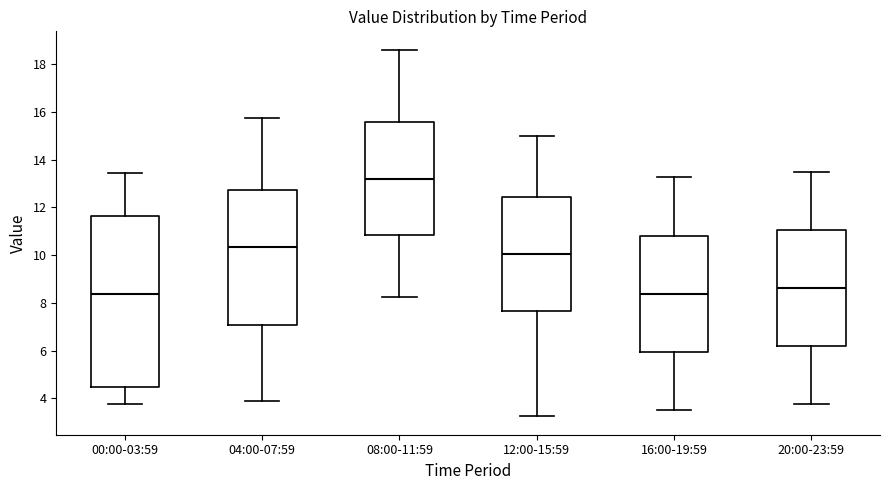

Reading left to right, read every box against the y-axis: the position of its median line, the range the box covers, and the ends of its whiskers. The values are not printed on the chart, so give them approximately, as read against the axis.

00:00-03:59: median 8.4, box 4.4 to 11.6, whiskers 3.8 to 13.4
04:00-07:59: median 10.4, box 7.0 to 12.8, whiskers 4.0 to 15.8
08:00-11:59: median 13.2, box 10.8 to 15.6, whiskers 8.2 to 18.6
12:00-15:59: median 10.0, box 7.6 to 12.4, whiskers 3.2 to 15.0
16:00-19:59: median 8.4, box 6.0 to 10.8, whiskers 3.6 to 13.2
20:00-23:59: median 8.6, box 6.2 to 11.0, whiskers 3.8 to 13.6